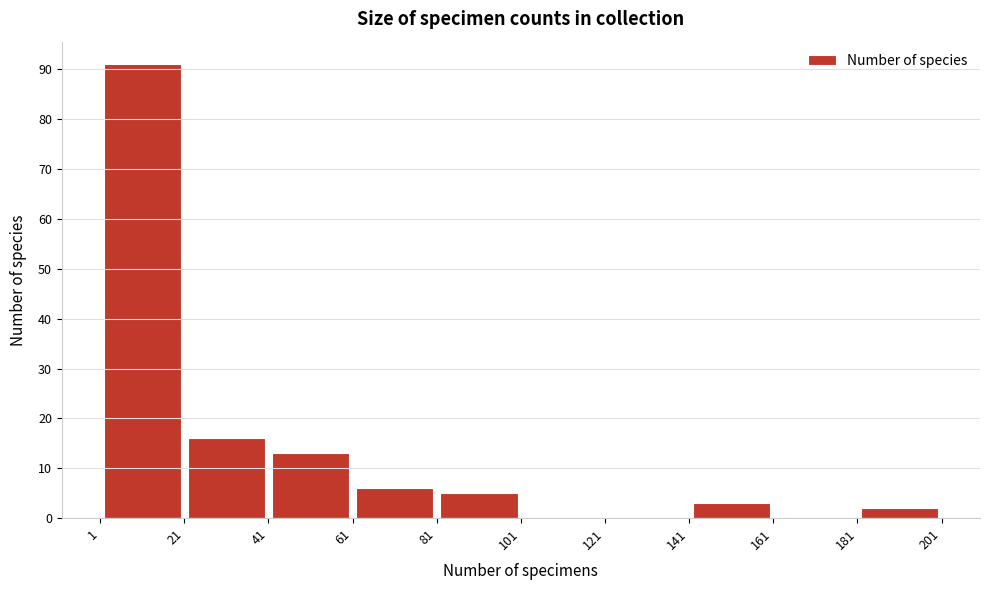

Reading left to right, transcribe this chart: for each bar, give the range it covers on the x-axis and its height. The values are not printed on the chart, so give them approximately, as read against the axis.

1 to 21: 91
21 to 41: 16
41 to 61: 13
61 to 81: 6
81 to 101: 5
101 to 121: 0
121 to 141: 0
141 to 161: 3
161 to 181: 0
181 to 201: 2